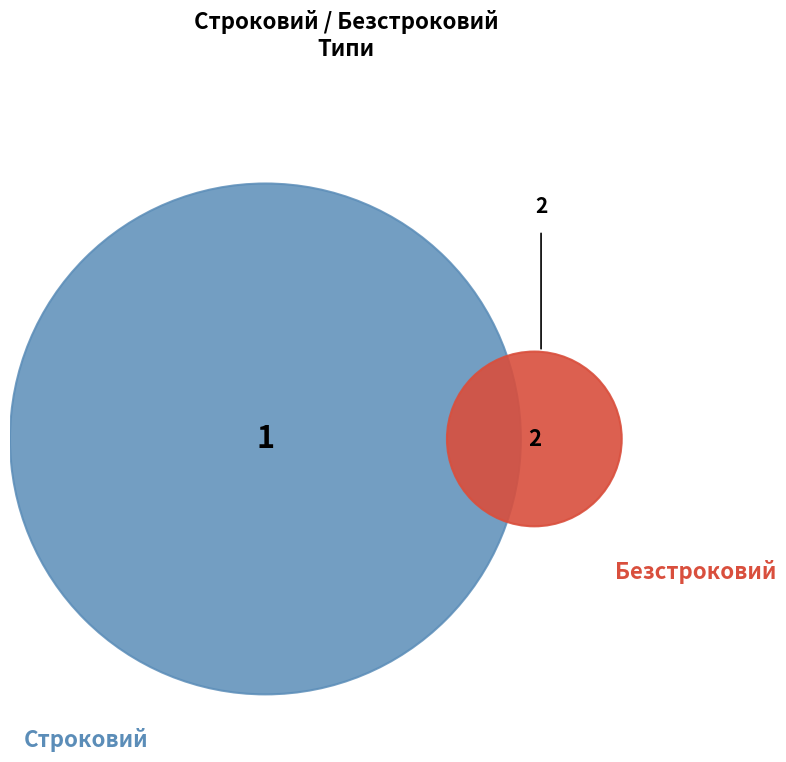

Is it true that Строковий is 33% of the pie?

True